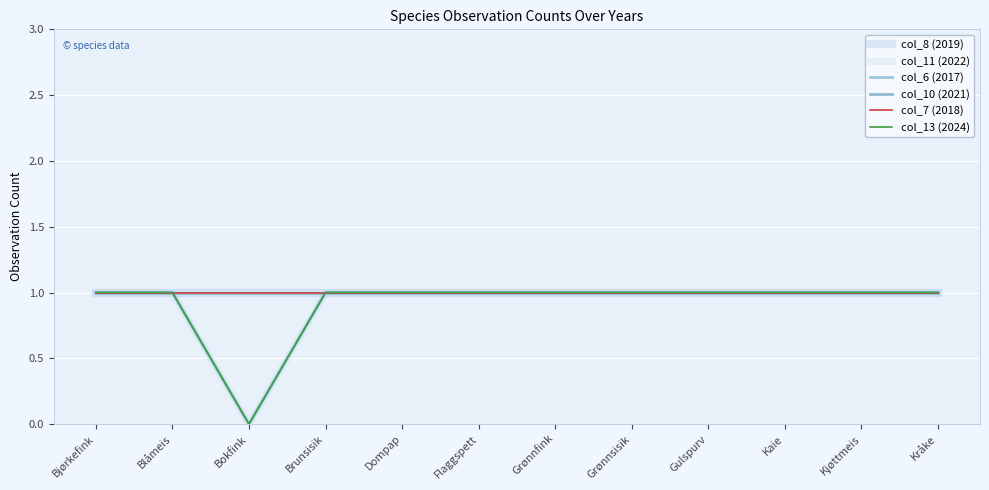

Which series has the largest total across all categories?

col_8 (2019)